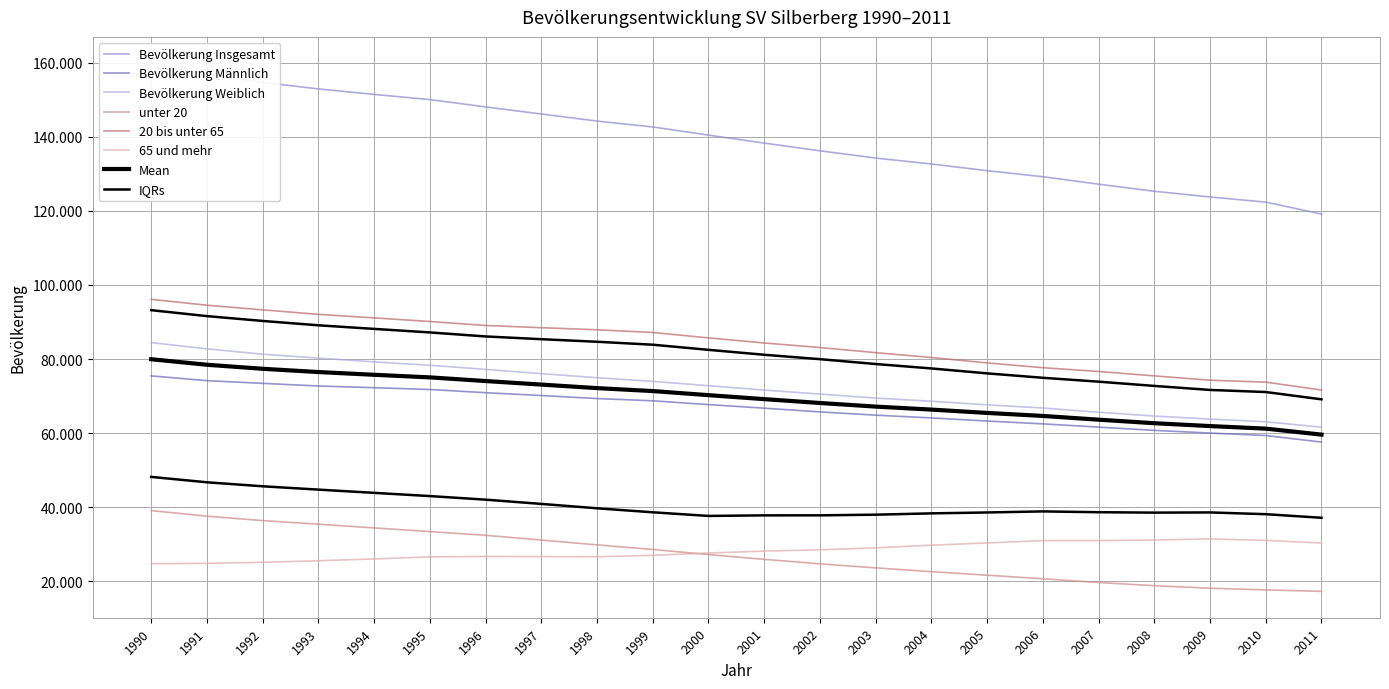

Is this an area chart (filled region under the line)?

No